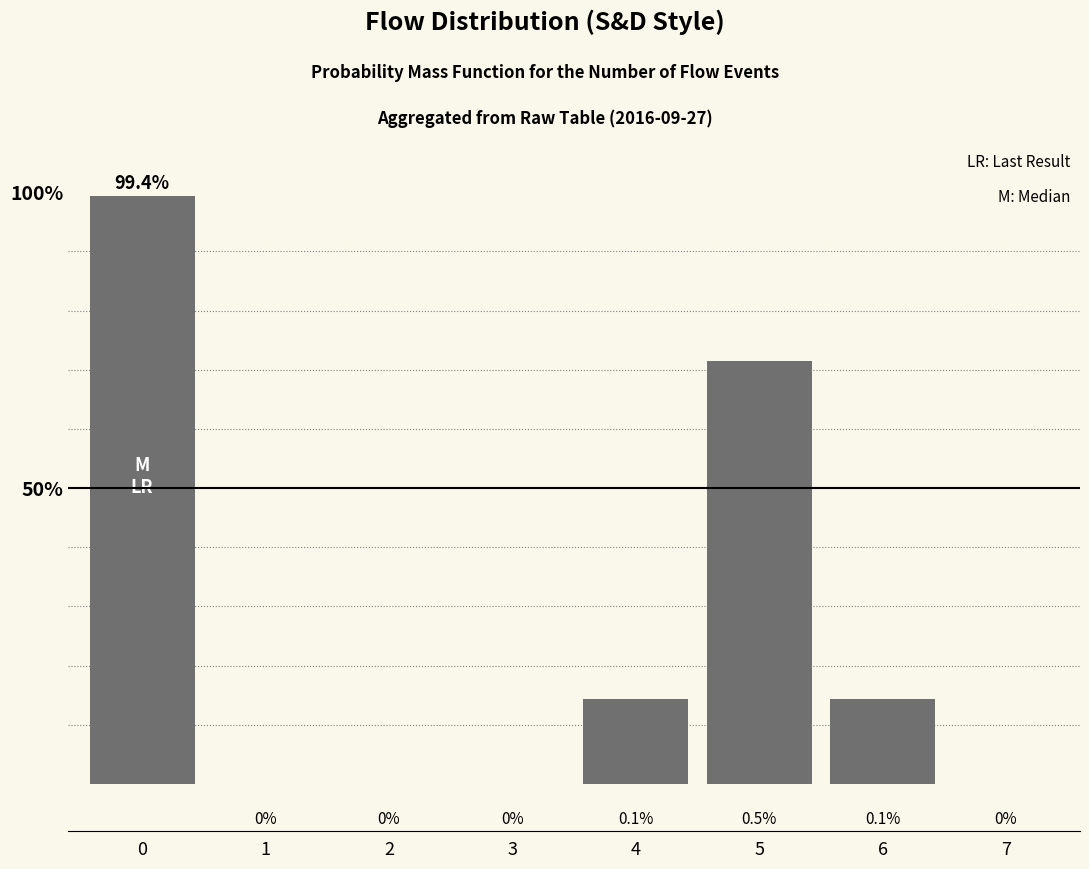

How many data points does each series have?

8